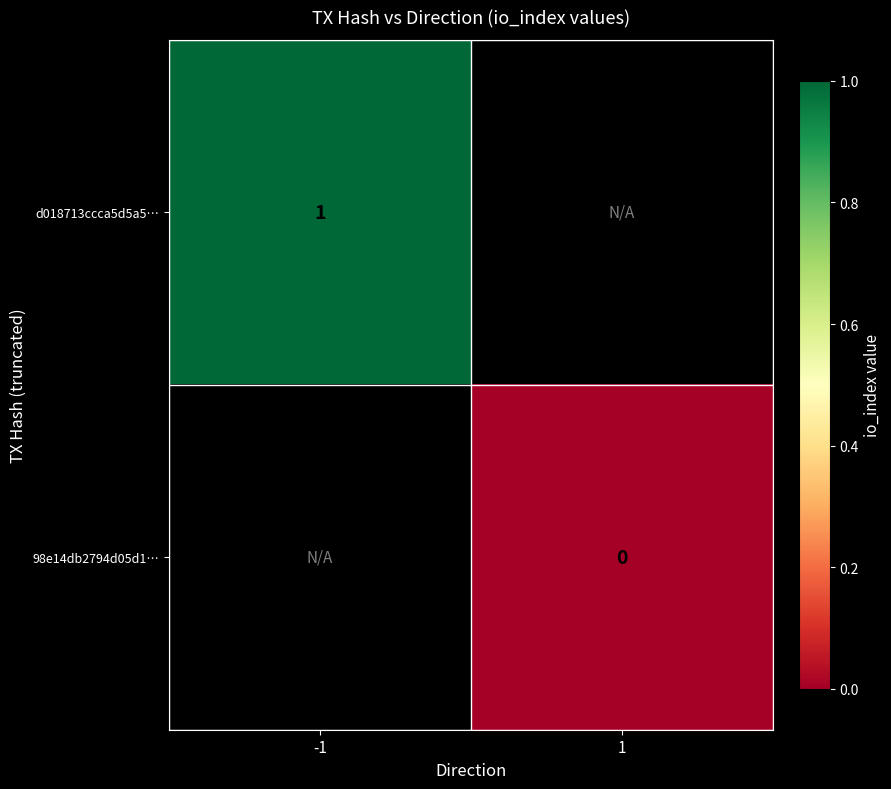

Which label corresponds to the smallest value in the chart?

1